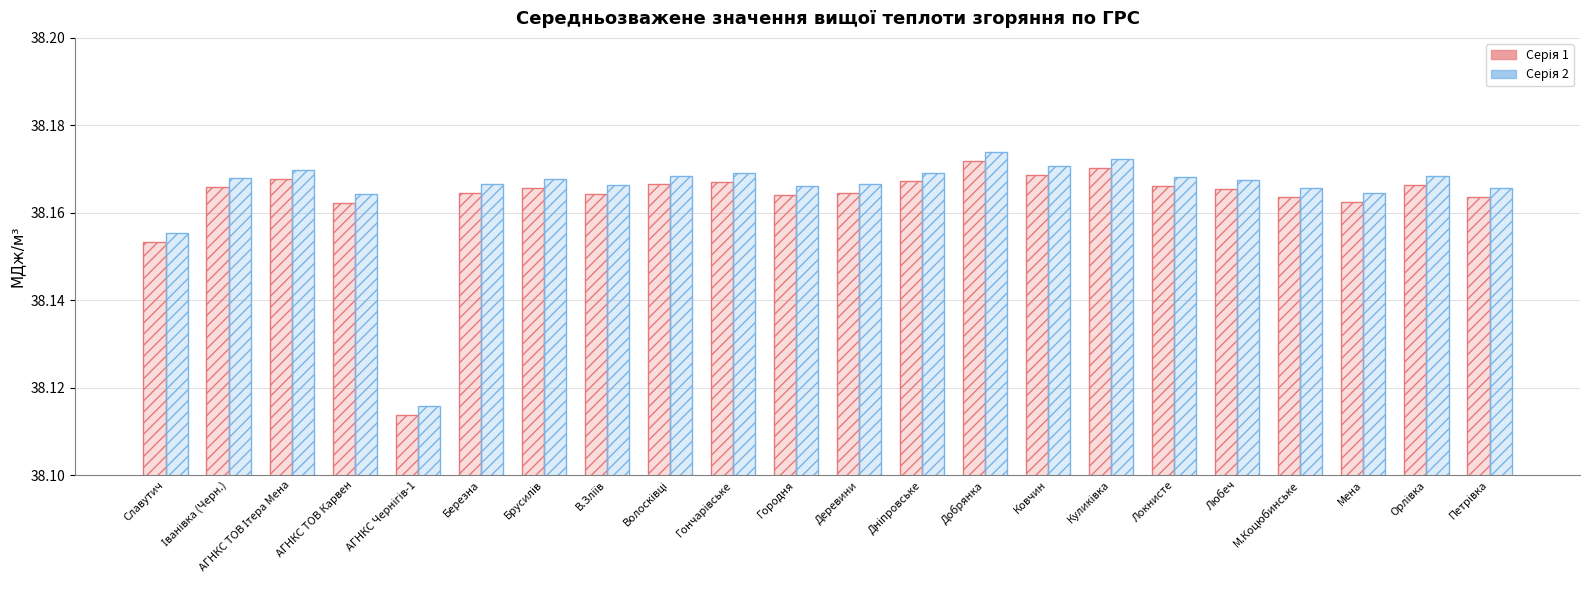

At which label does МДж/м³ (серія 1) reach its minimum?

АГНКС Чернігів-1